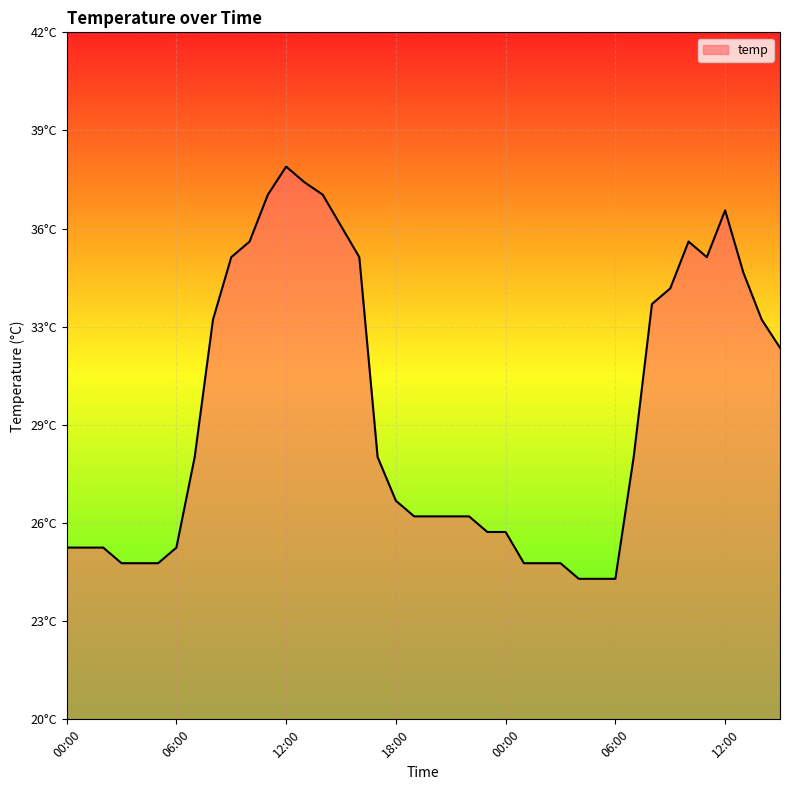

What is the value of the 23rd point from the left?

26.5